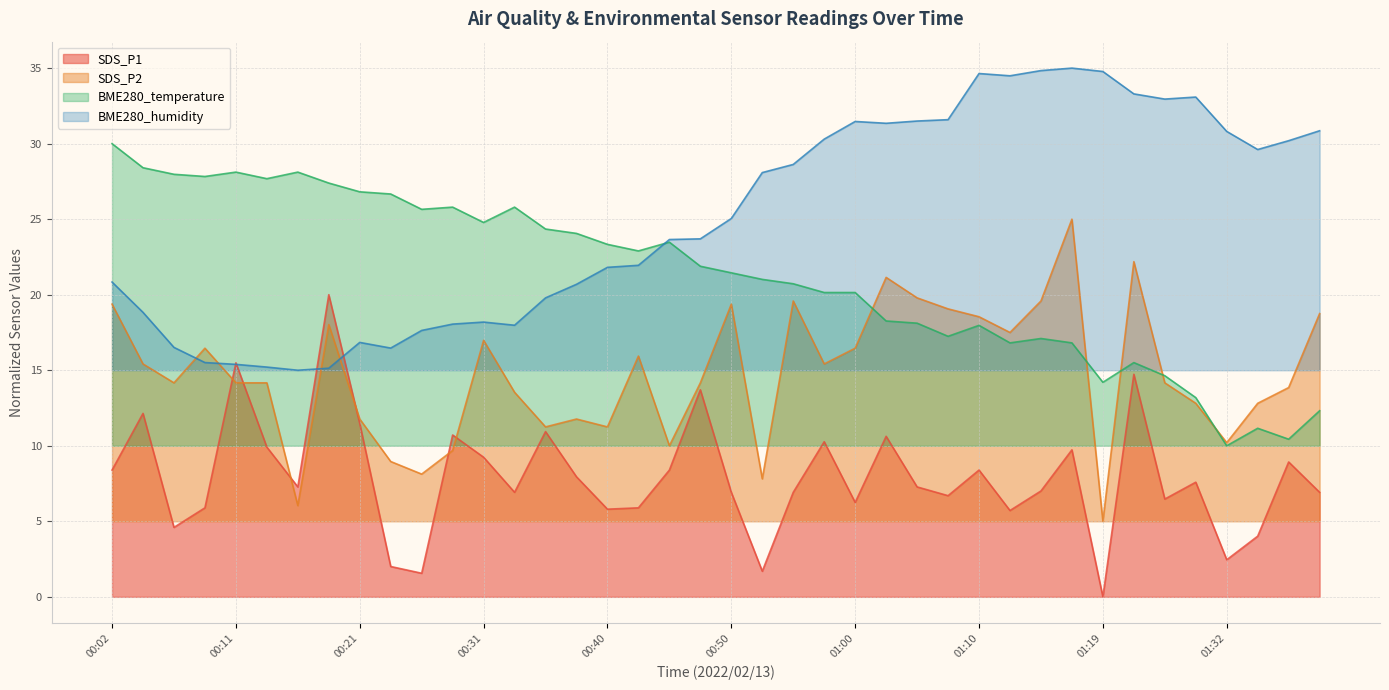

At which category does the chart reach its peak across all series?

01:17